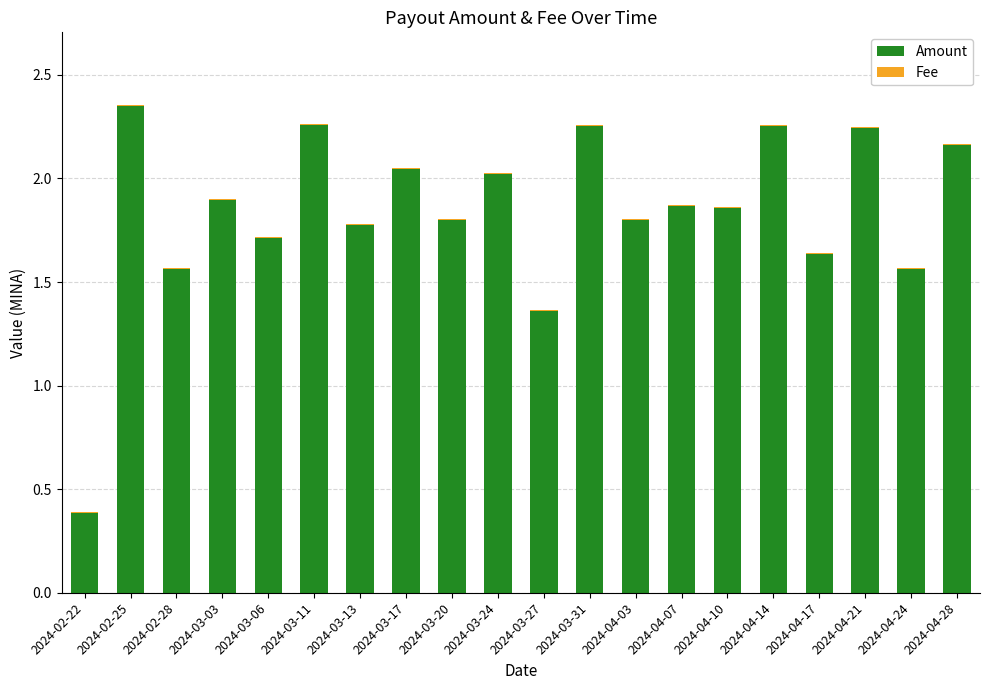

True or false: Amount has a value of 0.6 at 2024-04-24.

False